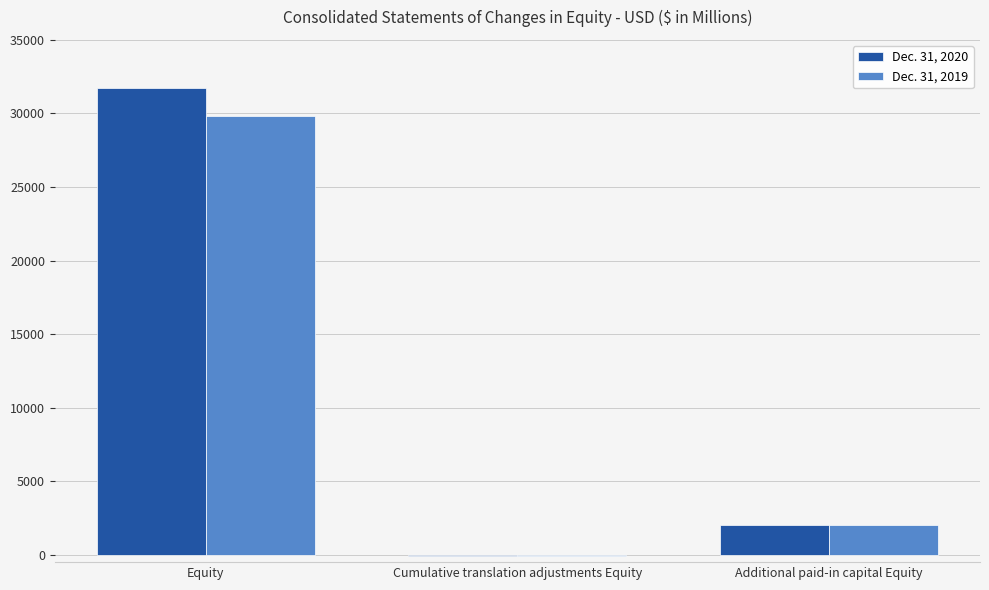

Is it true that Dec. 31, 2020 equals 2002 at Additional paid-in capital Equity?

True